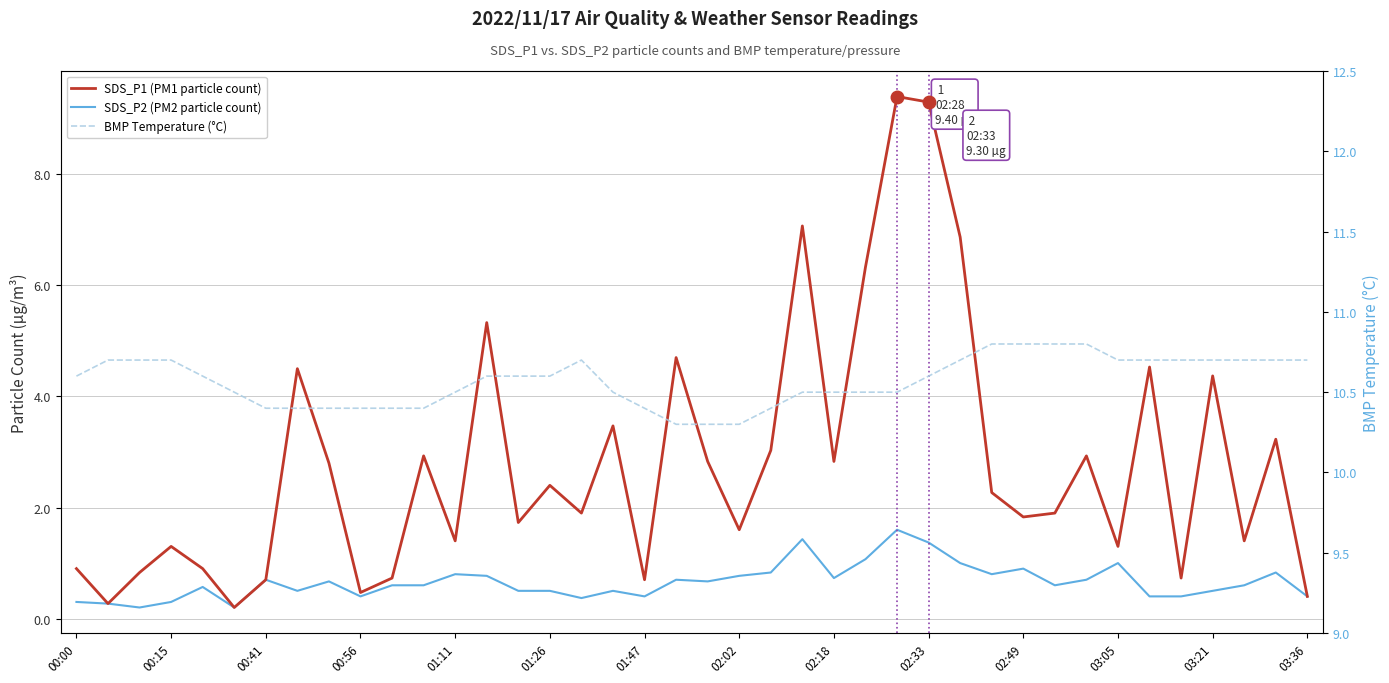

What are all the series names shown in the legend?

SDS_P1 (PM1 particle count), SDS_P2 (PM2 particle count), BMP Temperature (°C)